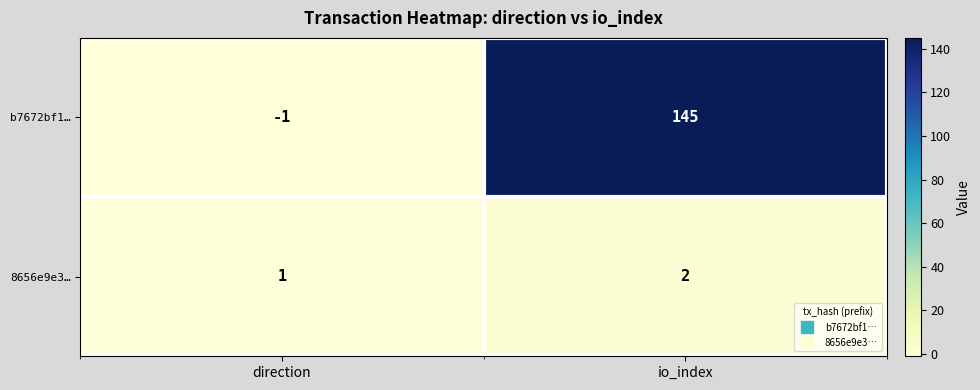

At how many categories does at least one series exceed 95?

1